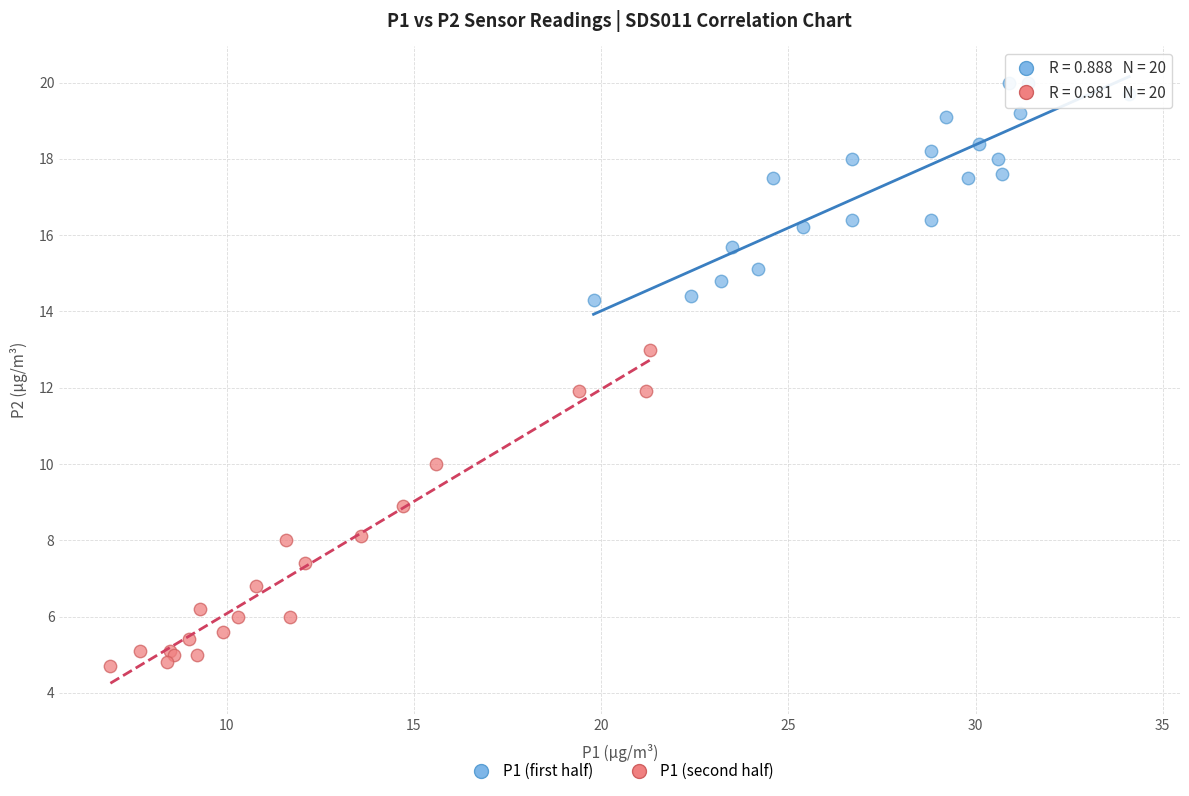

Which series has the widest spread of Y values?

P1 (second half)